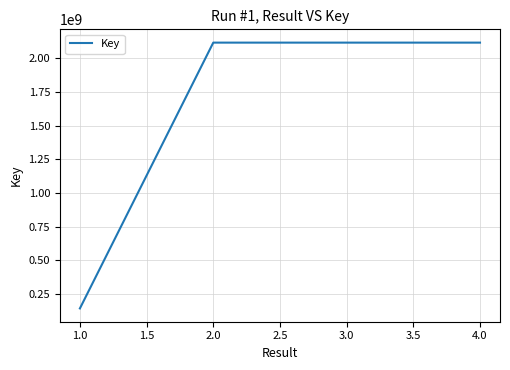

What is the average value?

1623651409